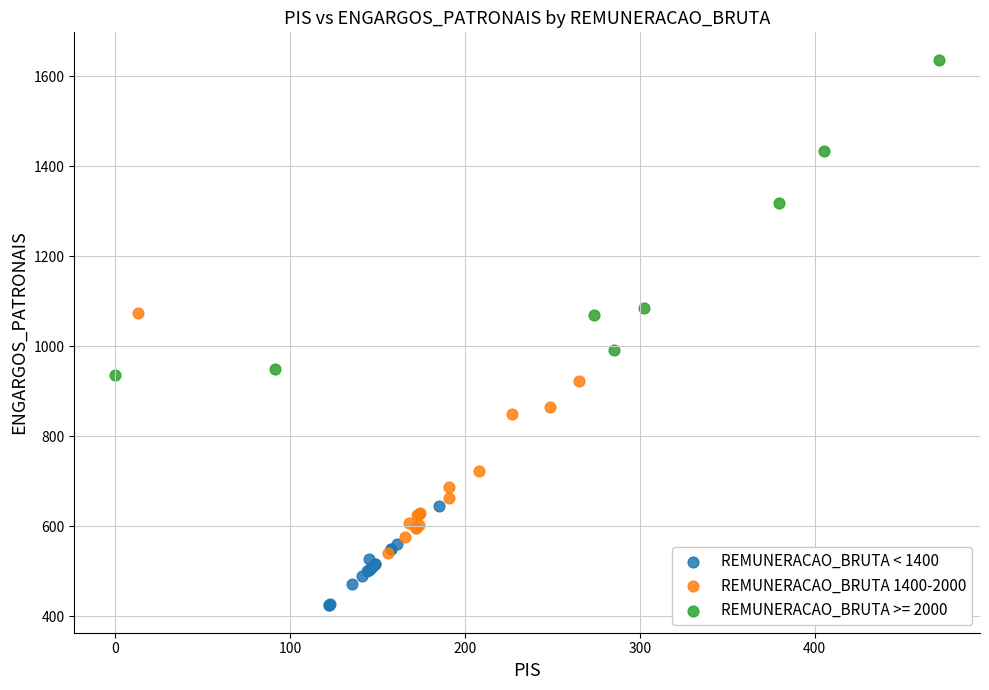

Which series contains the highest Y value?

REMUNERACAO_BRUTA >= 2000